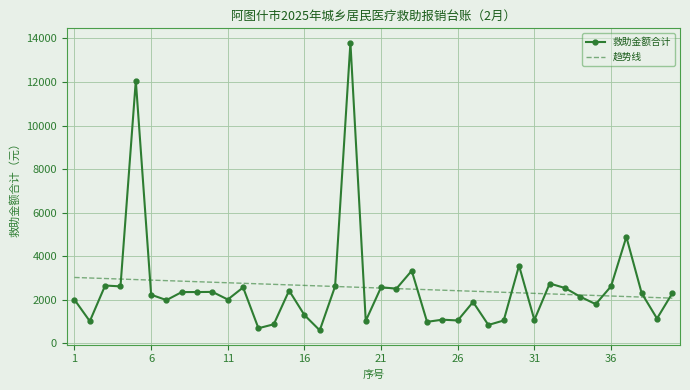

What is the greatest value displayed?

13803.8